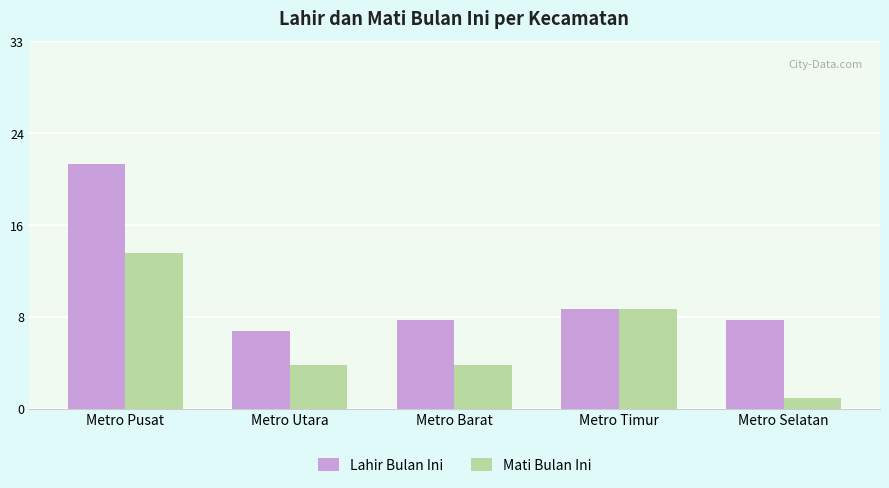

True or false: Lahir Bulan Ini has a value of 8 at Metro Barat.

True